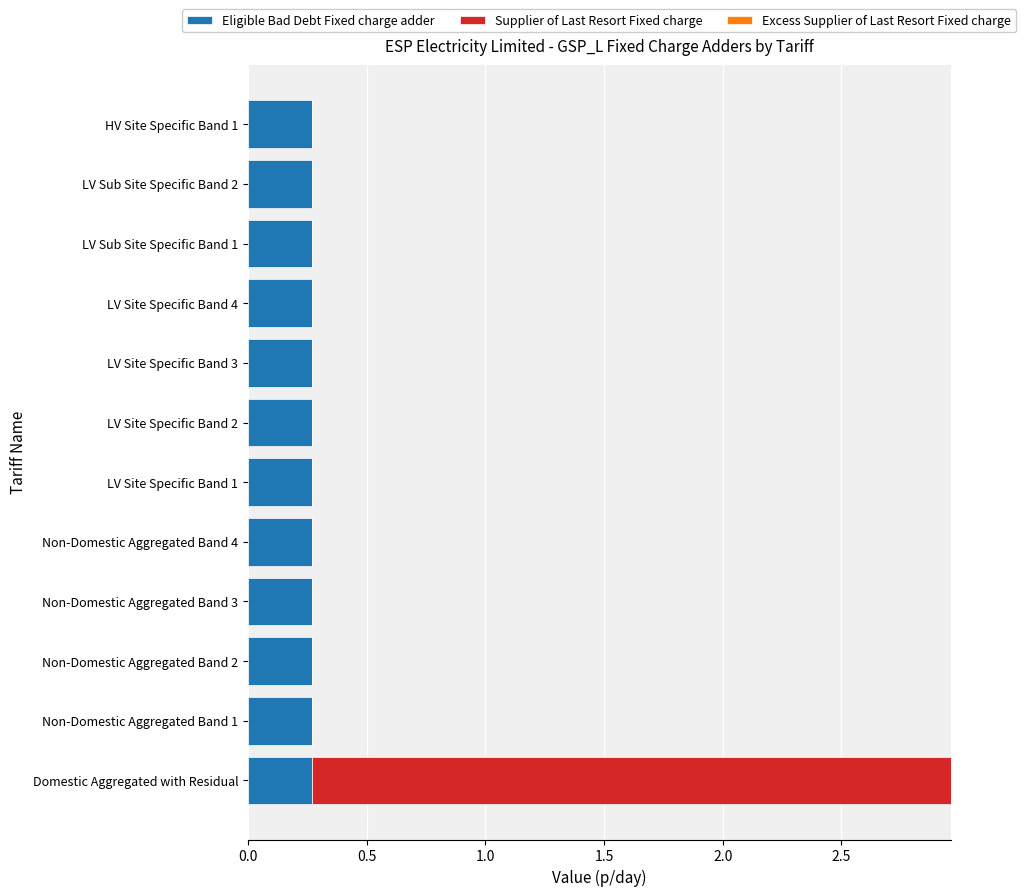

The value of Eligible Bad Debt Fixed charge adder at LV Site Specific Band 4 is 0.1. True or false?

False